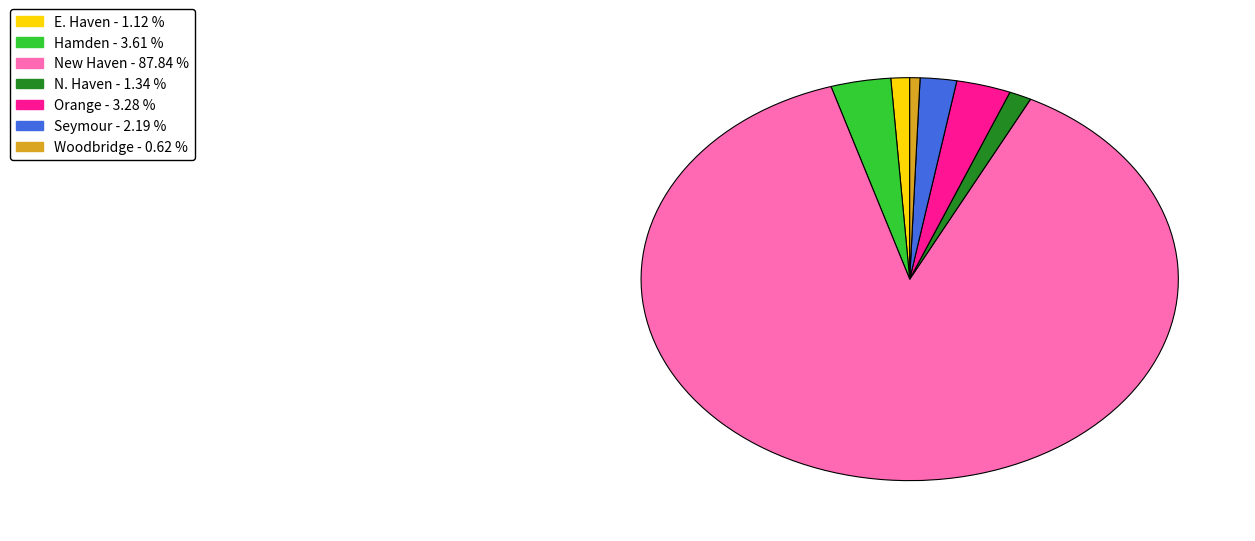

How many slices are in this pie chart?

7